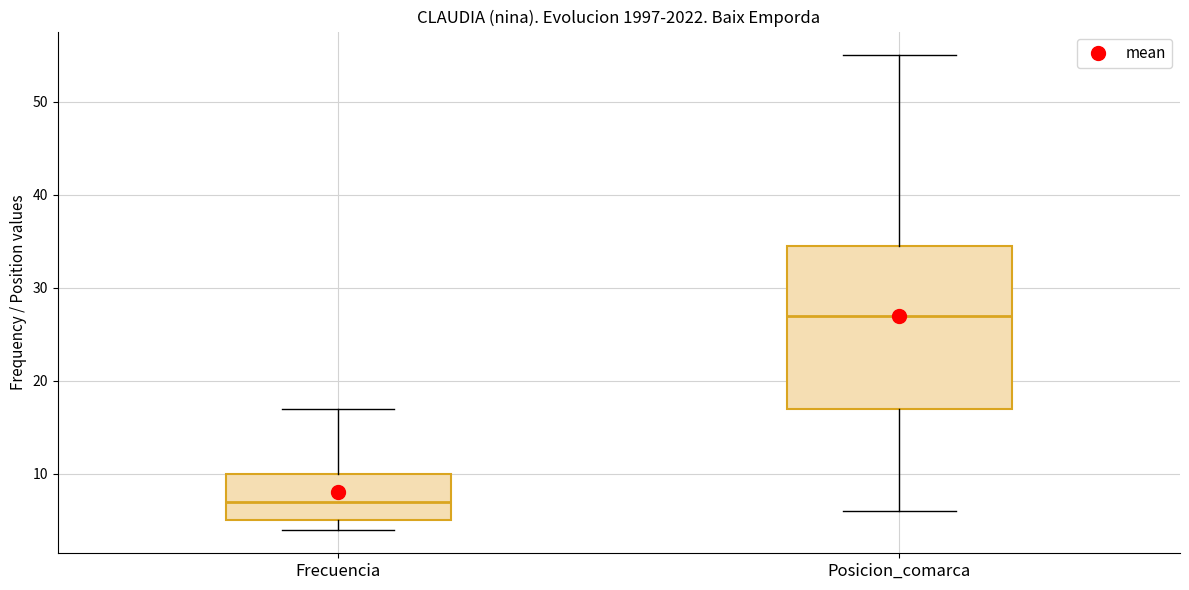

Where is the upper edge of the box for Posicion_comarca on the y-axis? The values are not printed on the chart, so give them approximately, as read against the axis.

35